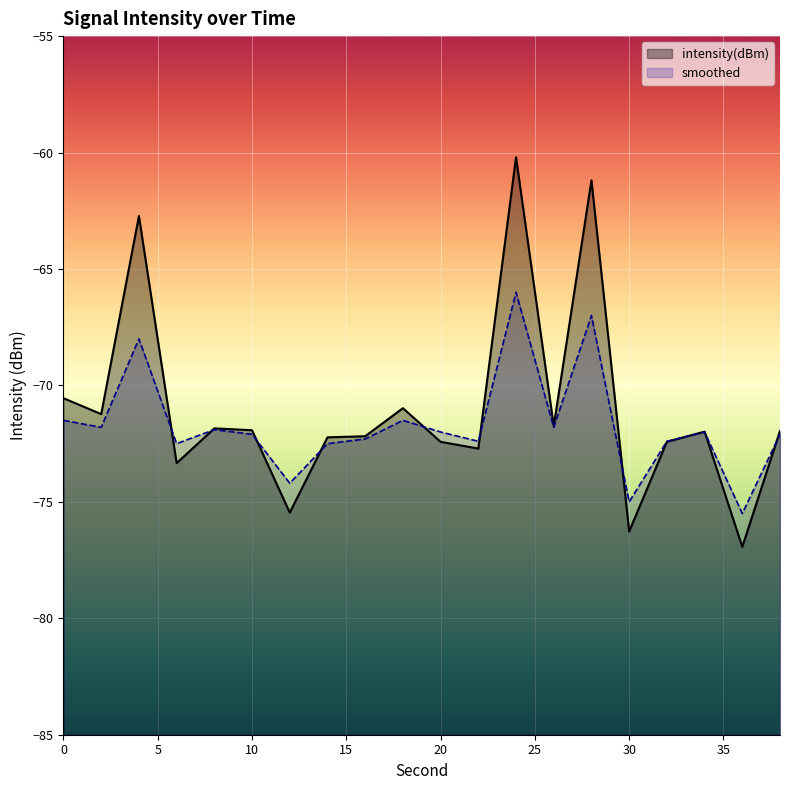

Reading right to left, what are all the values shown in this chart?

intensity(dBm): -72.0	-76.9	-72.0	-72.4	-76.3	-61.2	-71.7	-60.2	-72.7	-72.4	-71.0	-72.2	-72.2	-75.5	-71.9	-71.8	-73.3	-62.7	-71.2	-70.5
smoothed: -72.1	-75.5	-72.0	-72.4	-75.0	-67.0	-71.8	-66.0	-72.4	-72.0	-71.5	-72.3	-72.5	-74.2	-72.1	-71.9	-72.5	-68.0	-71.8	-71.5